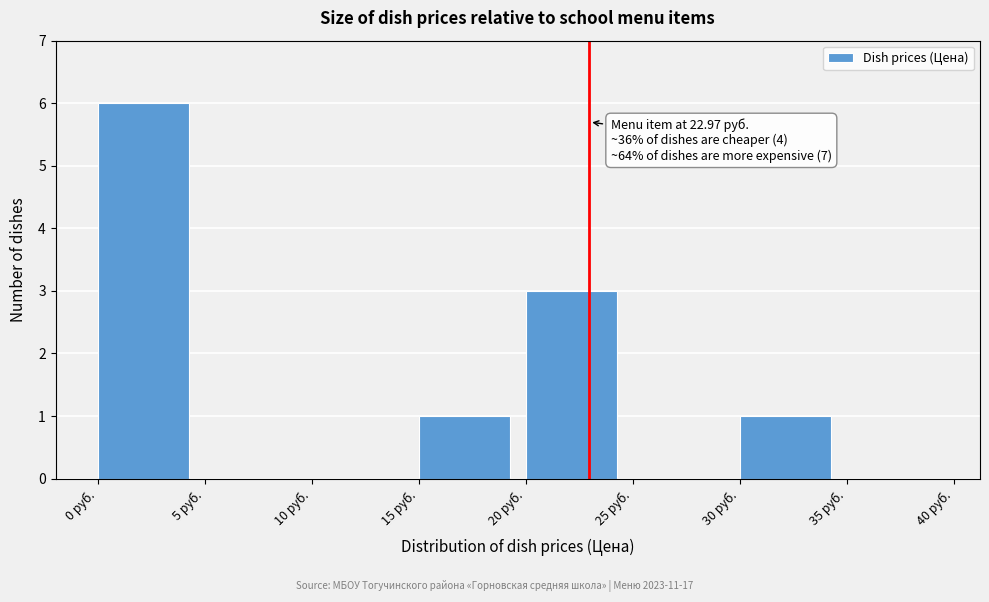

Which range on the x-axis has the tallest bar?

0 to 5